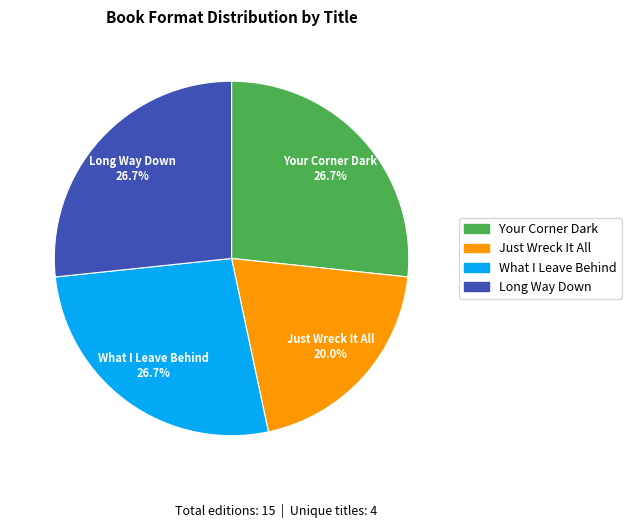

What percentage is the Just Wreck It All slice, to the nearest percent?

20%